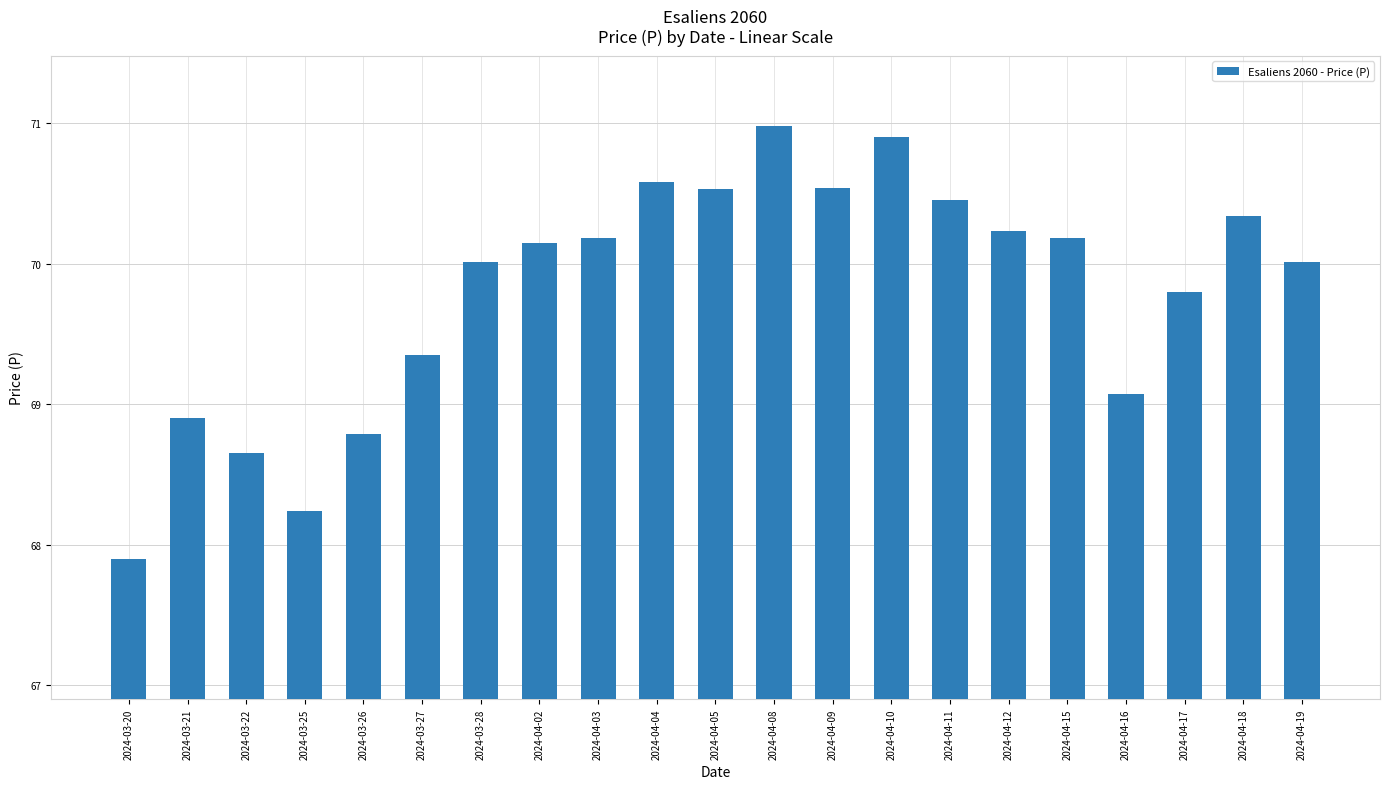

Approximately how many times larger is the value at 2024-04-04 compared to 2024-04-02?

1.0